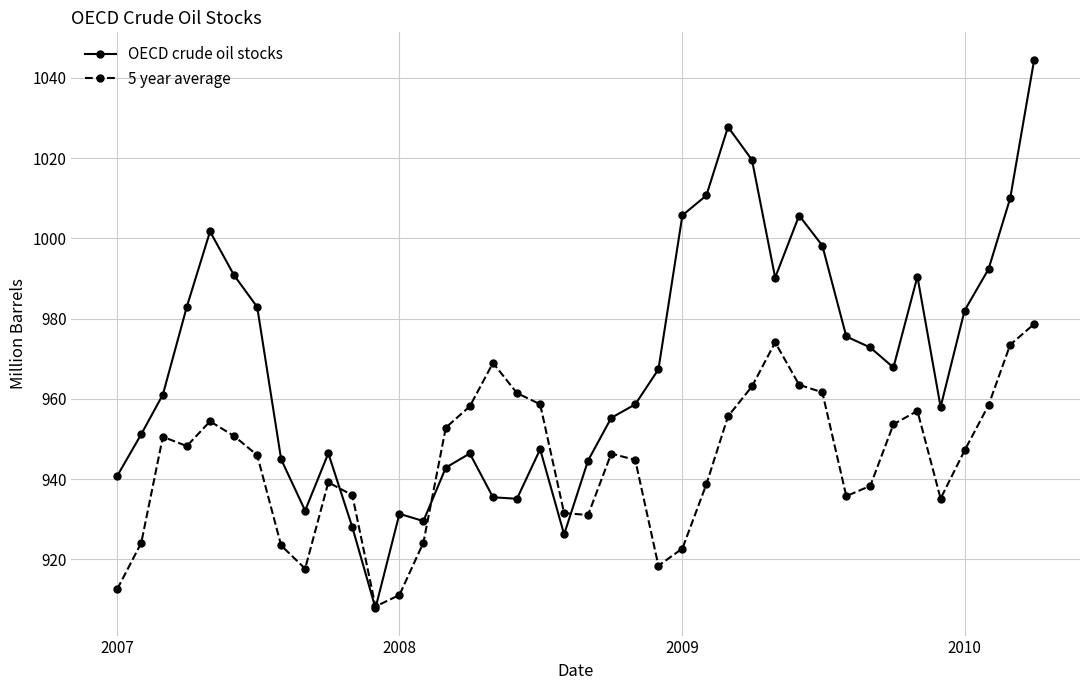

Rank the series by their maximum value, from highest to lowest.

OECD crude oil stocks, 5 year average